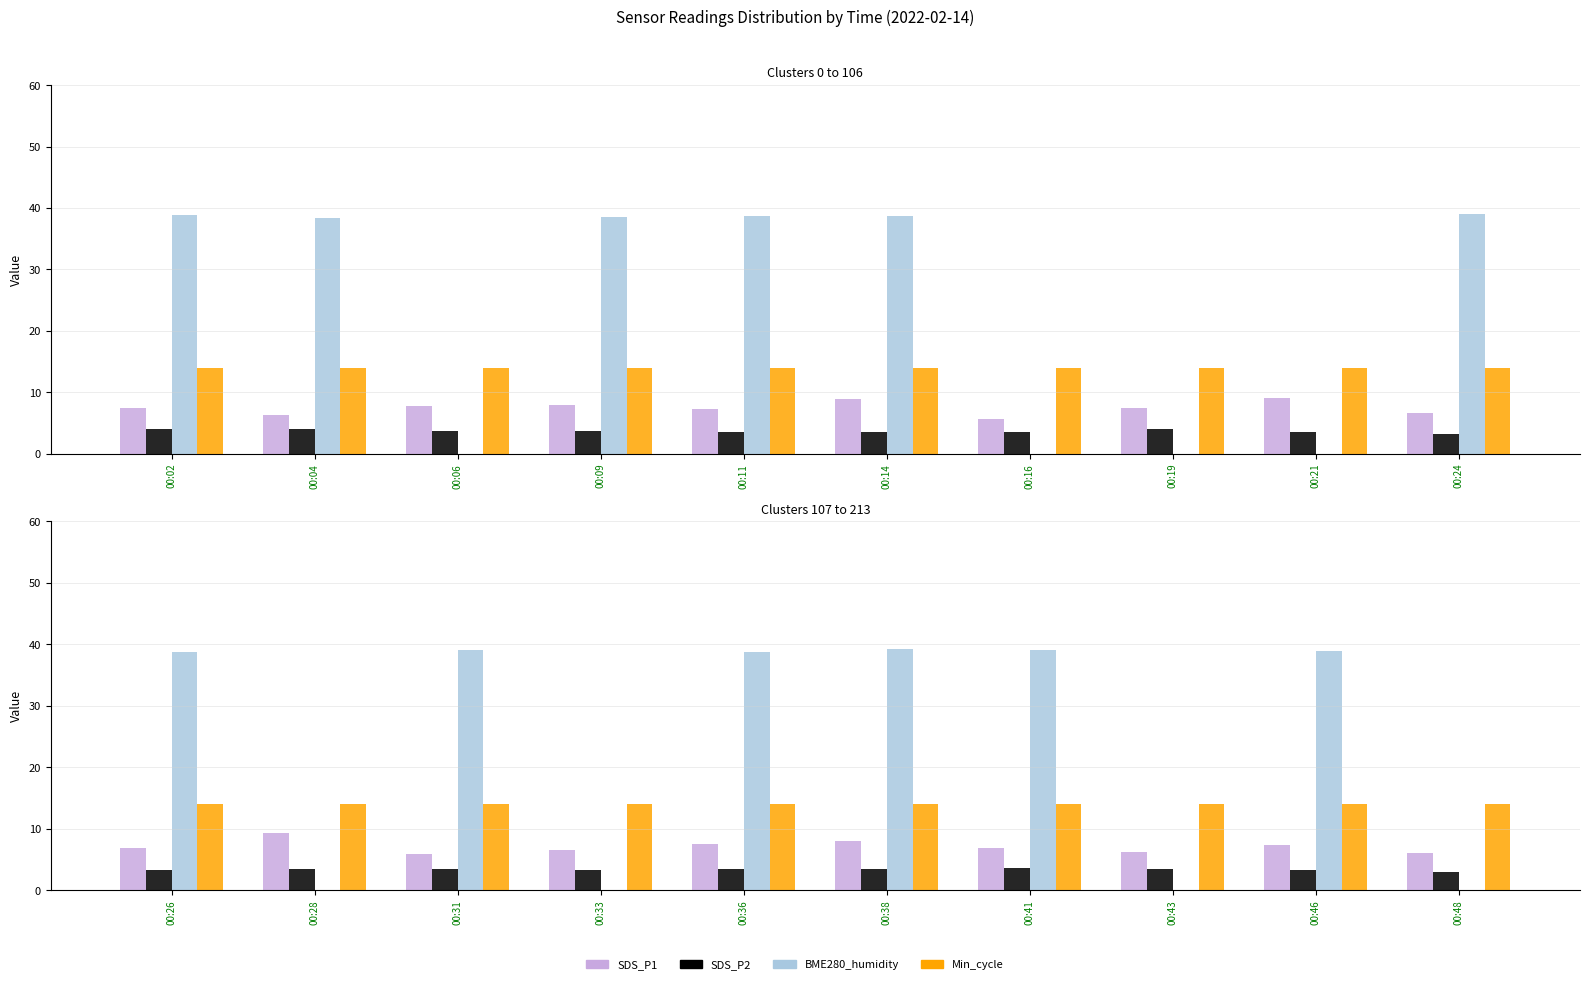

Is it true that Min_cycle equals 14.0 at 00:48?

True